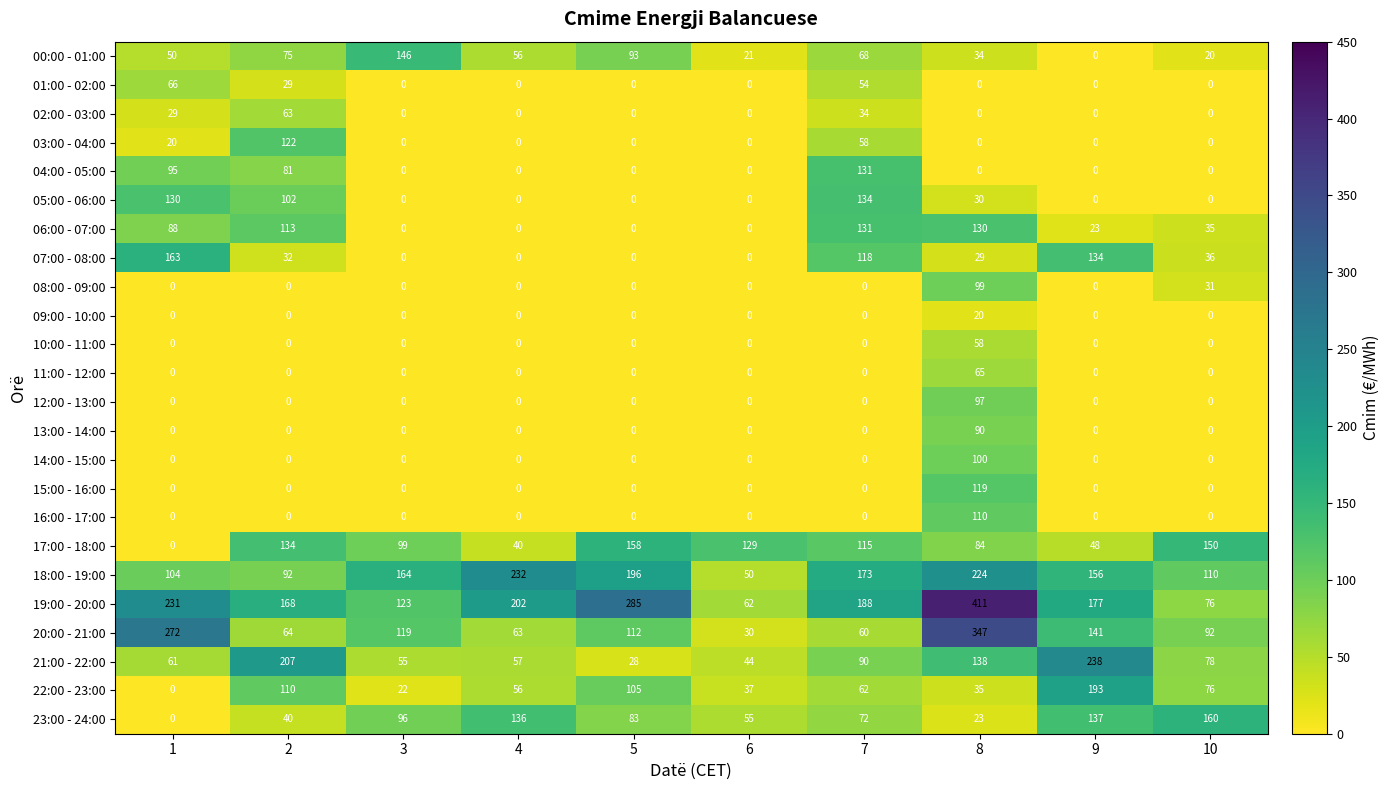

Which series has the largest total across all categories?

19:00 - 20:00